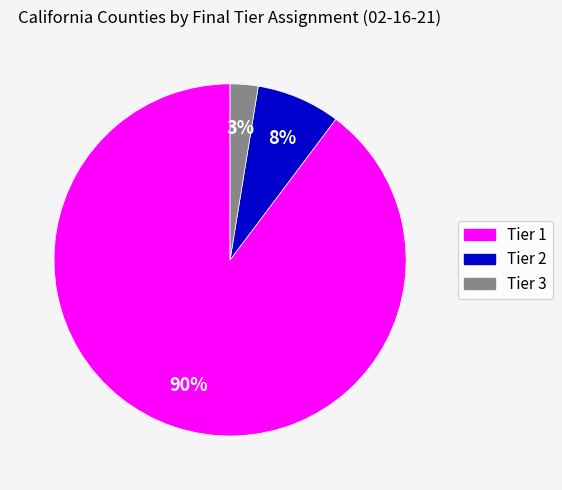

Is there a majority slice in this chart?

Yes